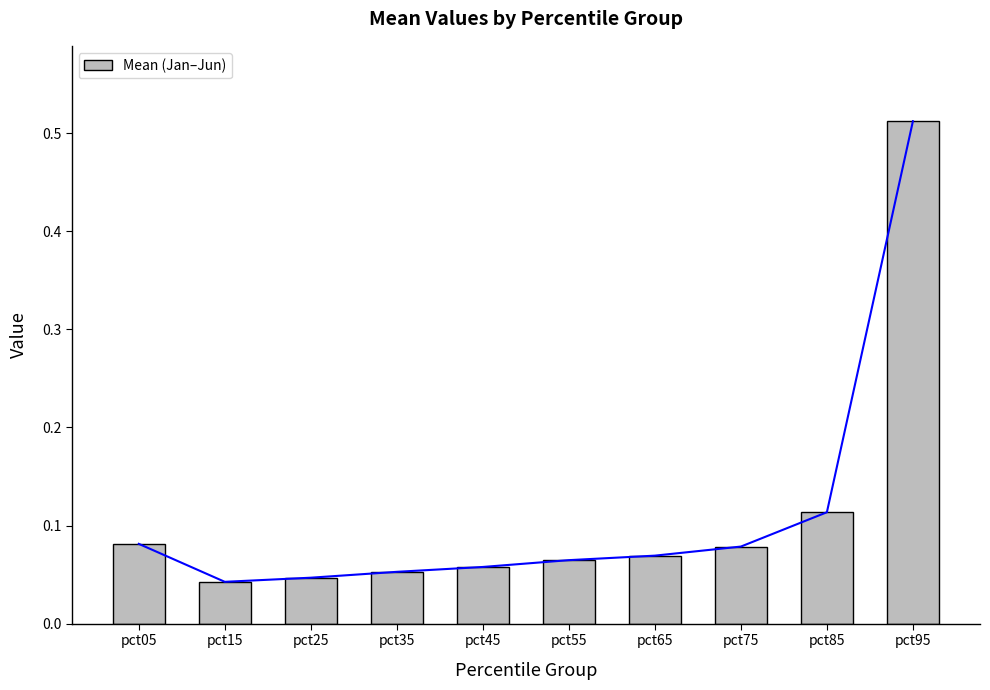

Reading right to left, what are all the values shown in this chart?

0.5	0.1	0.1	0.1	0.1	0.1	0.1	0.0	0.0	0.1